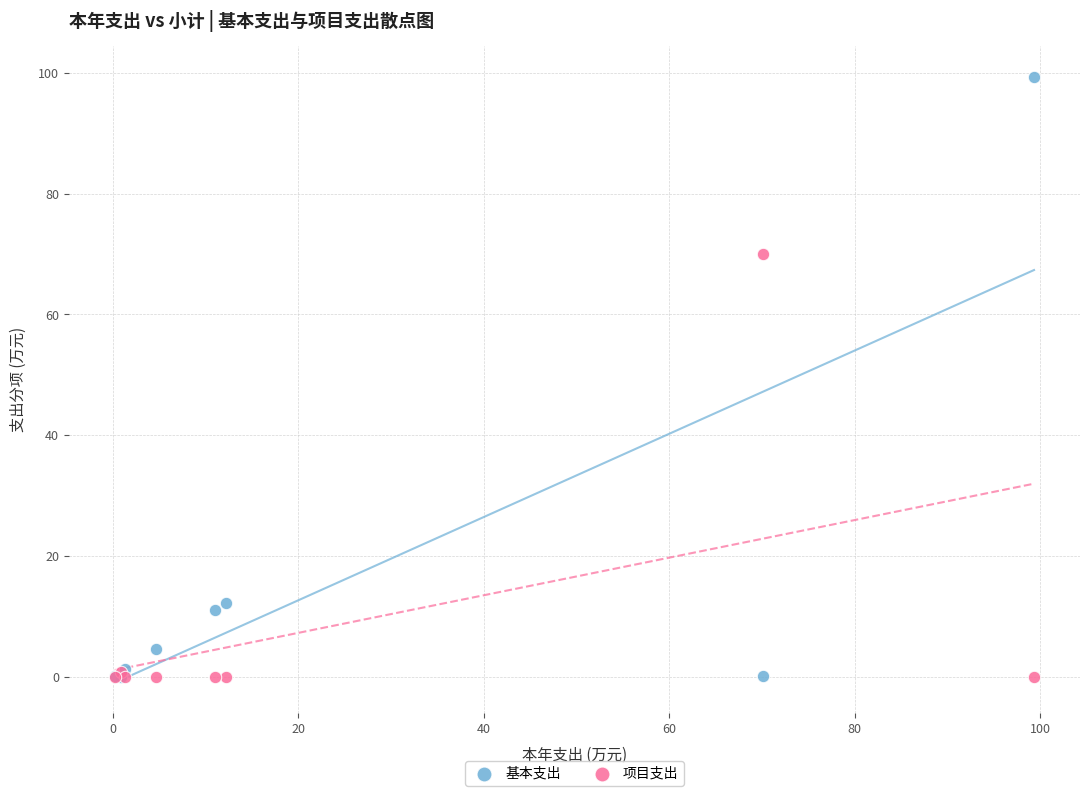

Across all series, what Y value is closest to 49?

70.0